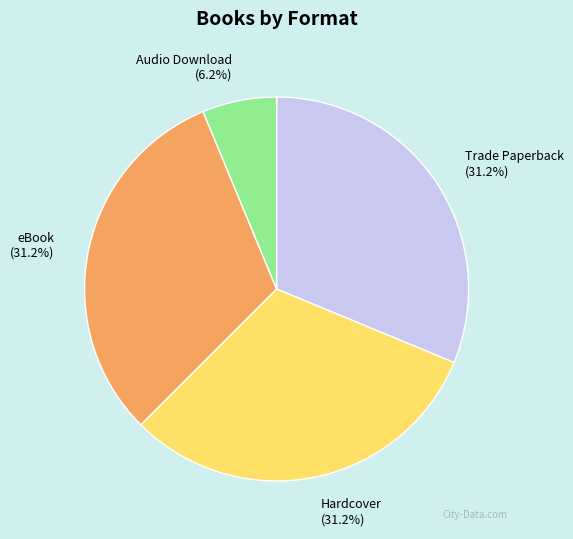

To the nearest percent, what portion does Hardcover represent?

31%